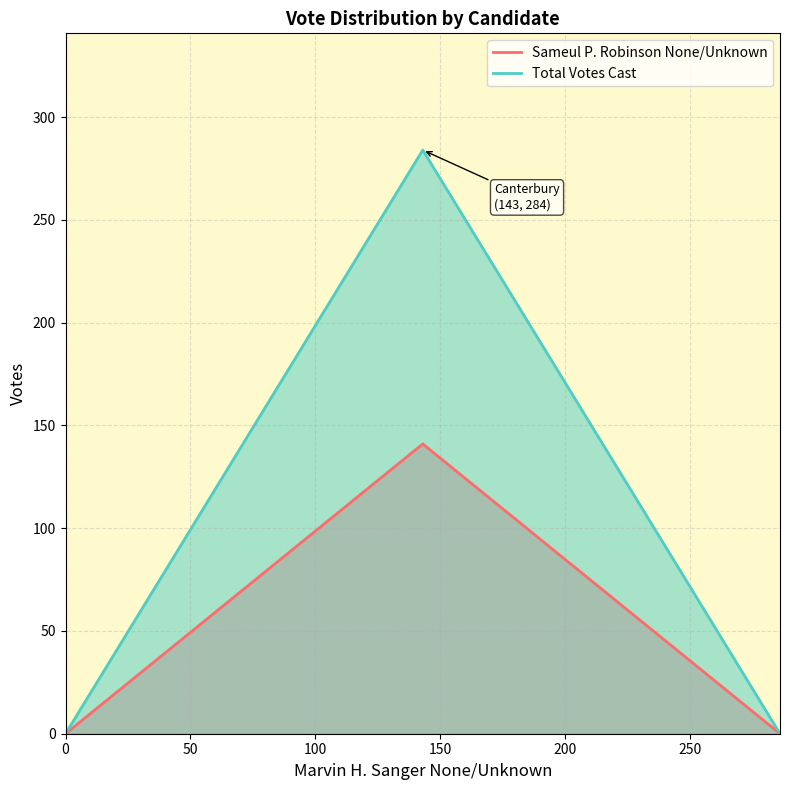

Reading left to right, extract all data points from this chart.

Sameul P. Robinson None/Unknown: 0	141	0
Total Votes Cast: 0	284	0